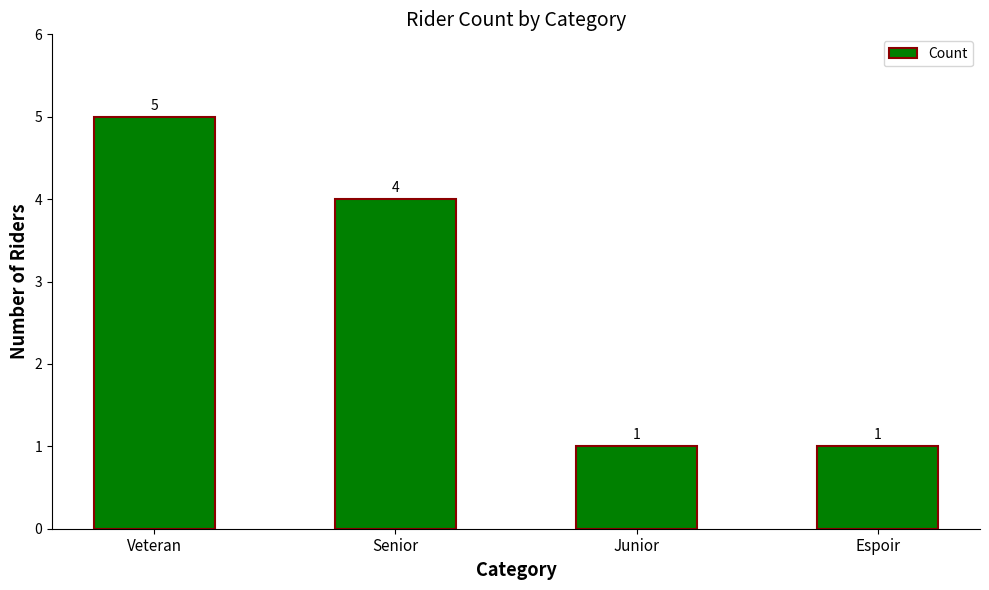

What is the value of the 2nd bar from the left?

4